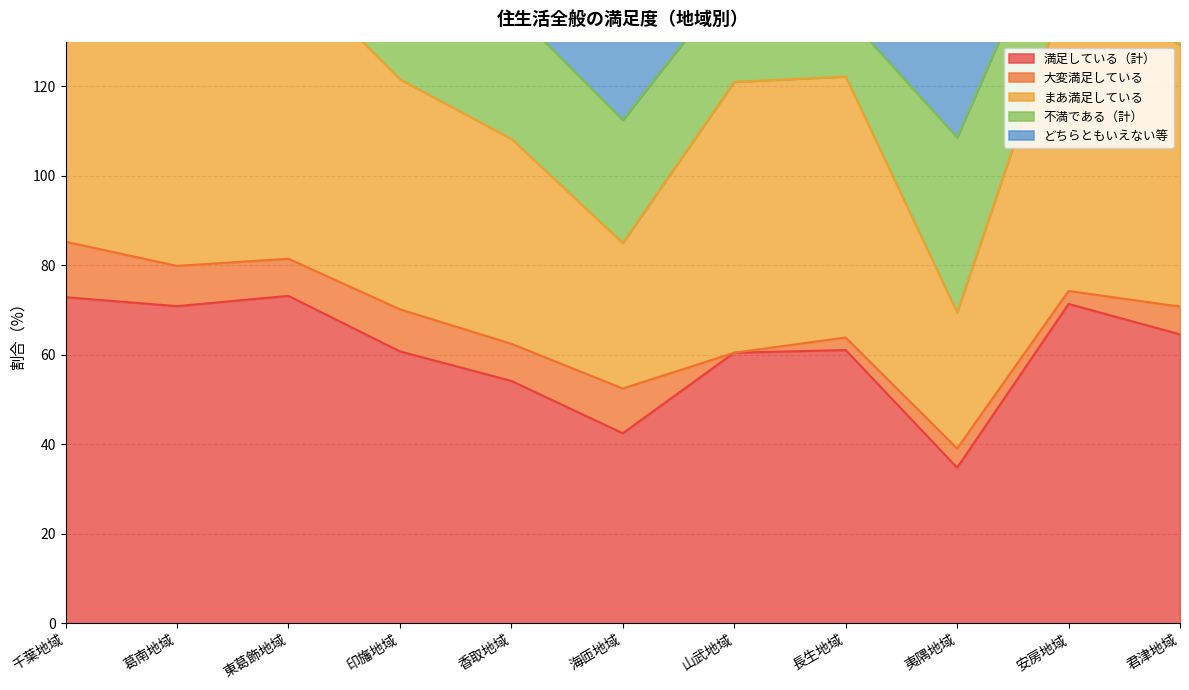

Does the chart display data point markers on the line(s)?

No